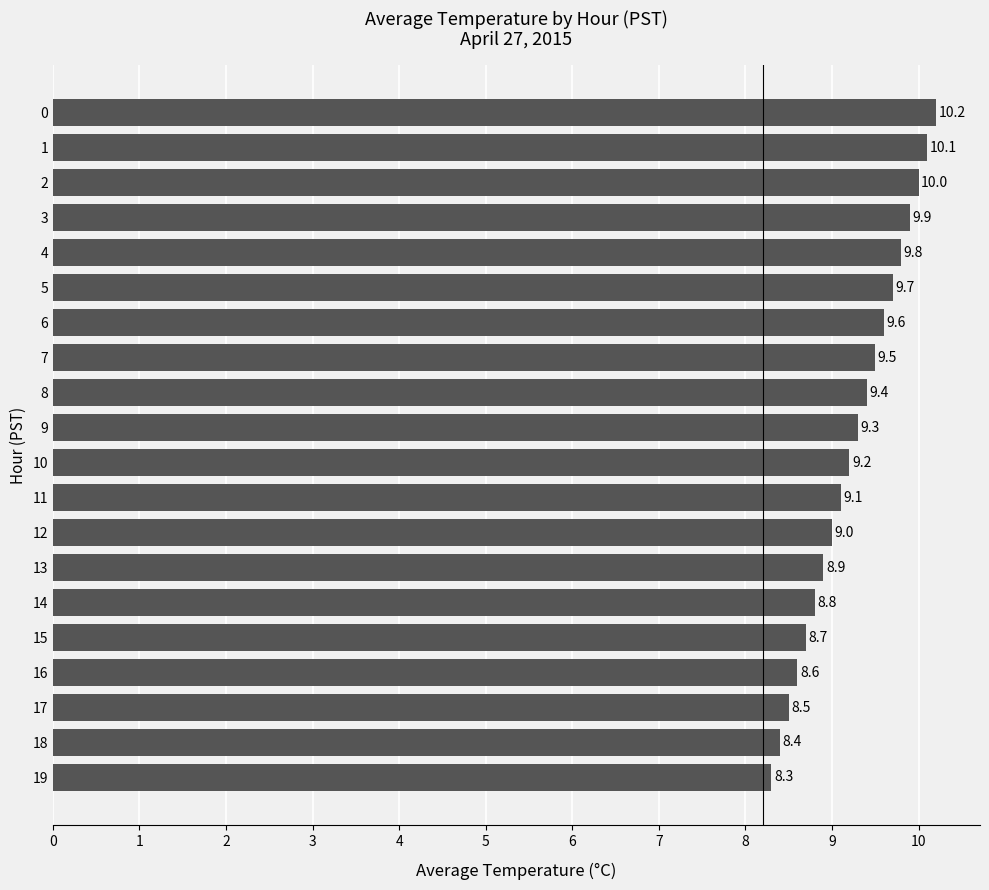

Reading bottom to top, what are all the values shown in this chart?

19=8.3	18=8.4	17=8.5	16=8.6	15=8.7	14=8.8	13=8.9	12=9.0	11=9.1	10=9.2	9=9.3	8=9.4	7=9.5	6=9.6	5=9.7	4=9.8	3=9.9	2=10.0	1=10.1	0=10.2